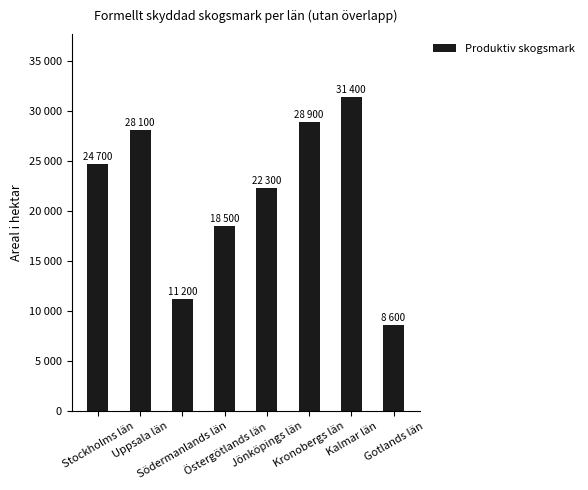

Are the bars horizontal?

No